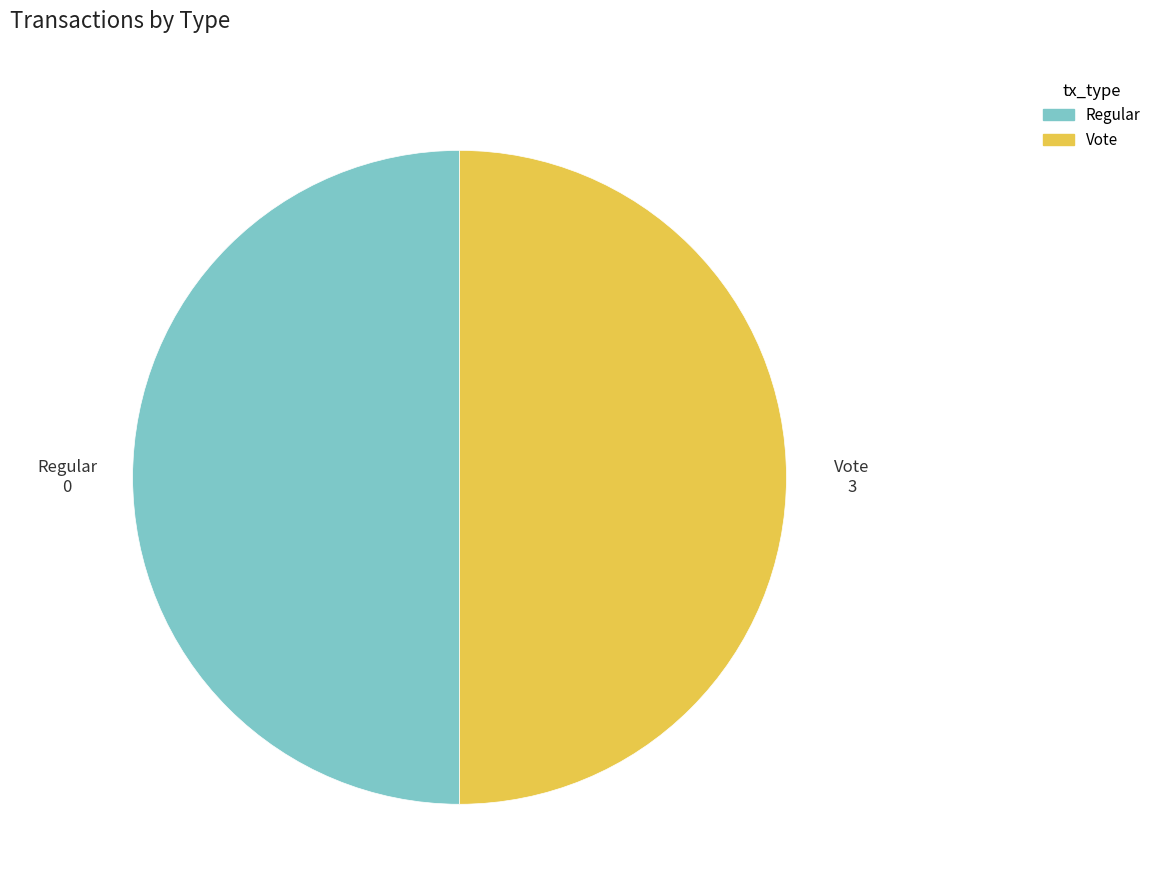

Approximately how many times larger is the value at Vote compared to Regular?

1.0